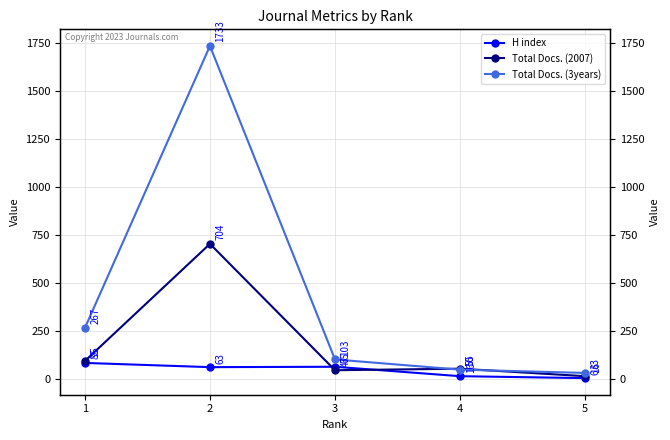

What value does the Total Docs. (3years) series have at 5, to the nearest 10?

30